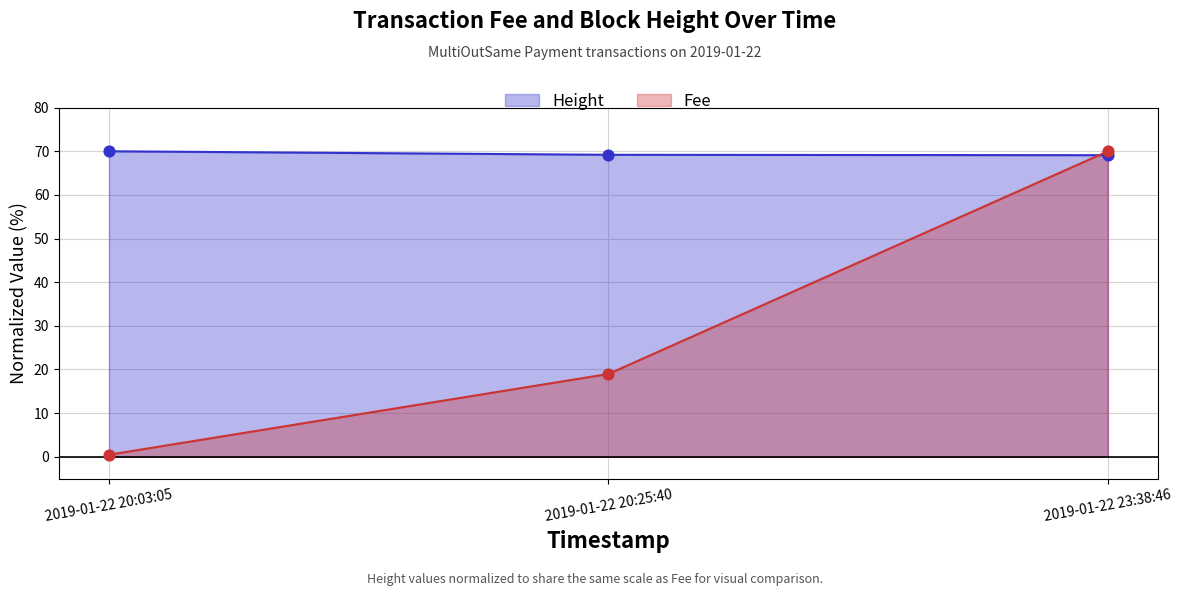

At which category is the sum across all series the highest?

2019-01-22 23:38:46